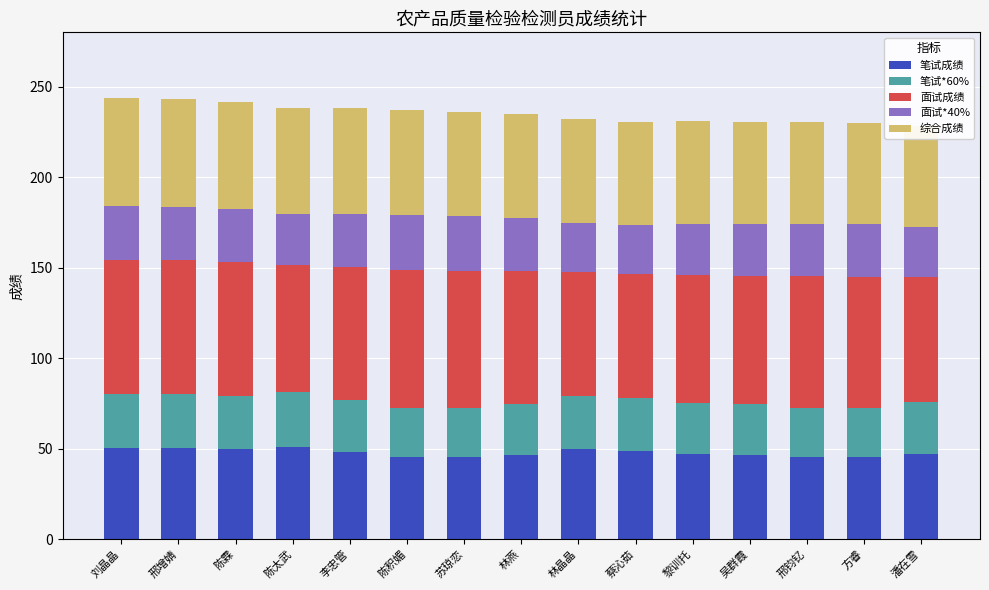

At which category is the sum across all series the highest?

刘晶晶